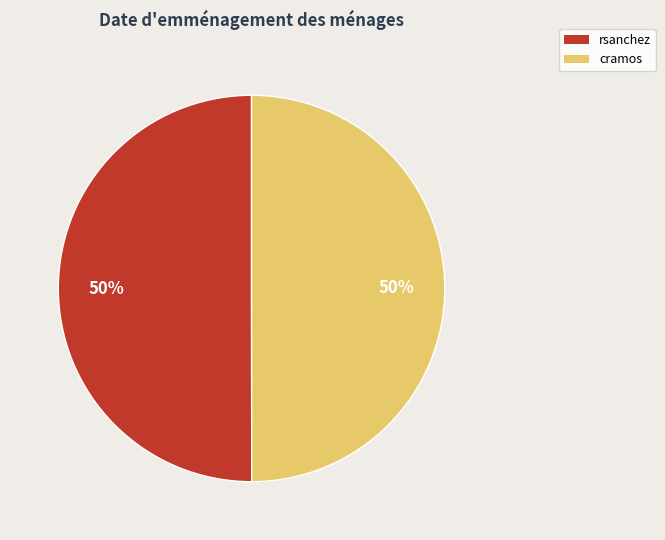

Is the sum of rsanchez and cramos greater than half?

Yes